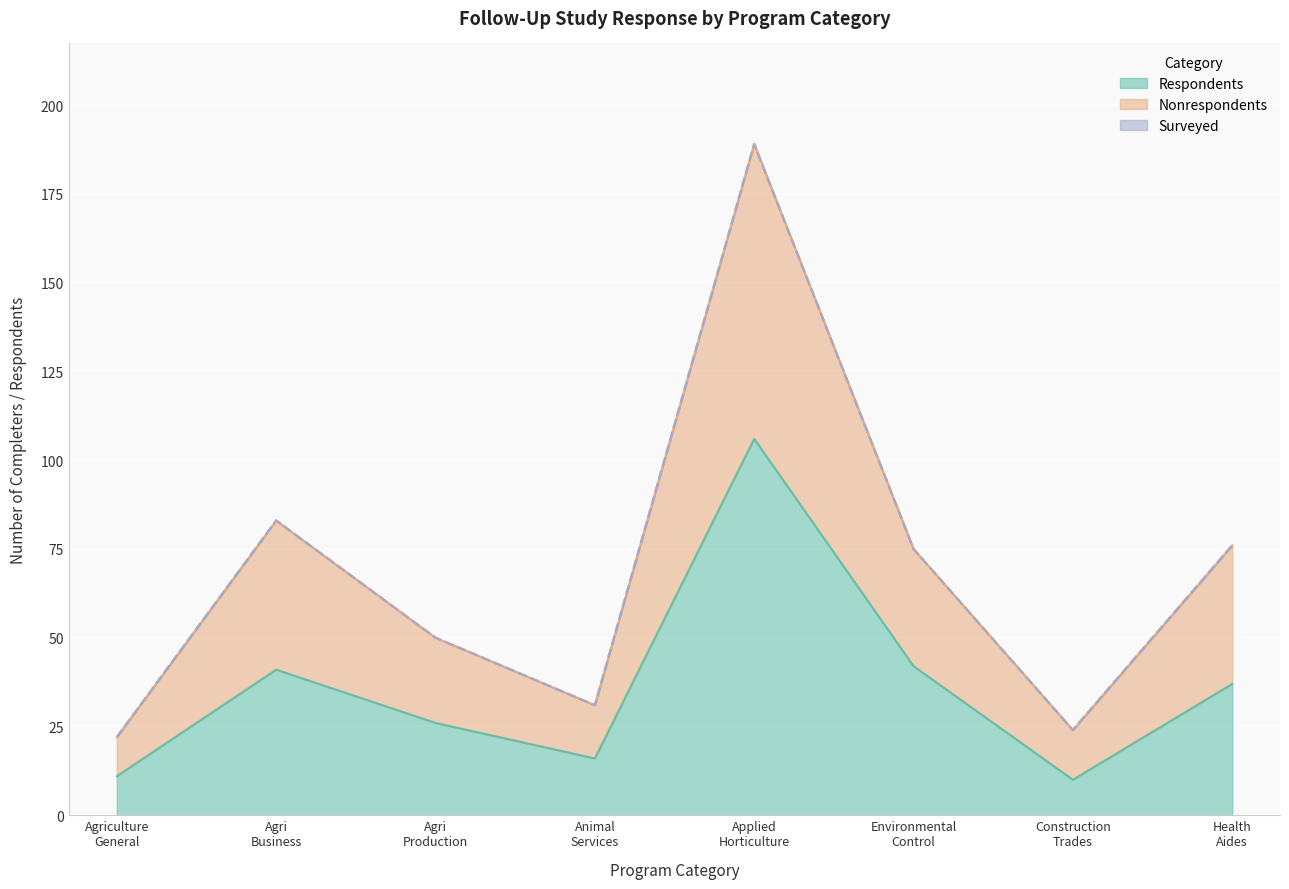

At which category does Surveyed reach its first local peak?

Agri Business